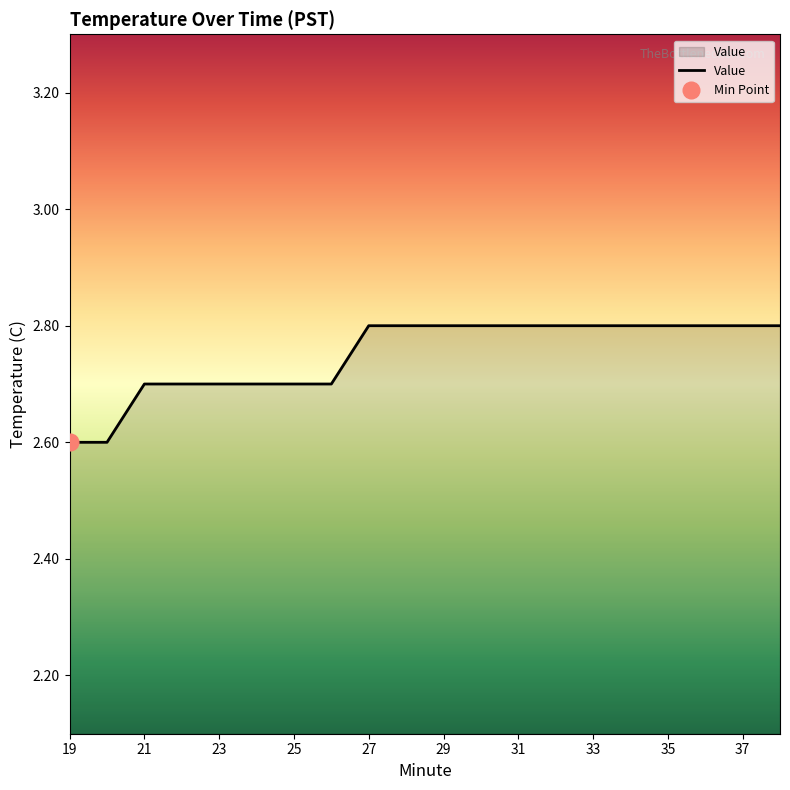

Is it true that the value at 20 is 2.6?

True